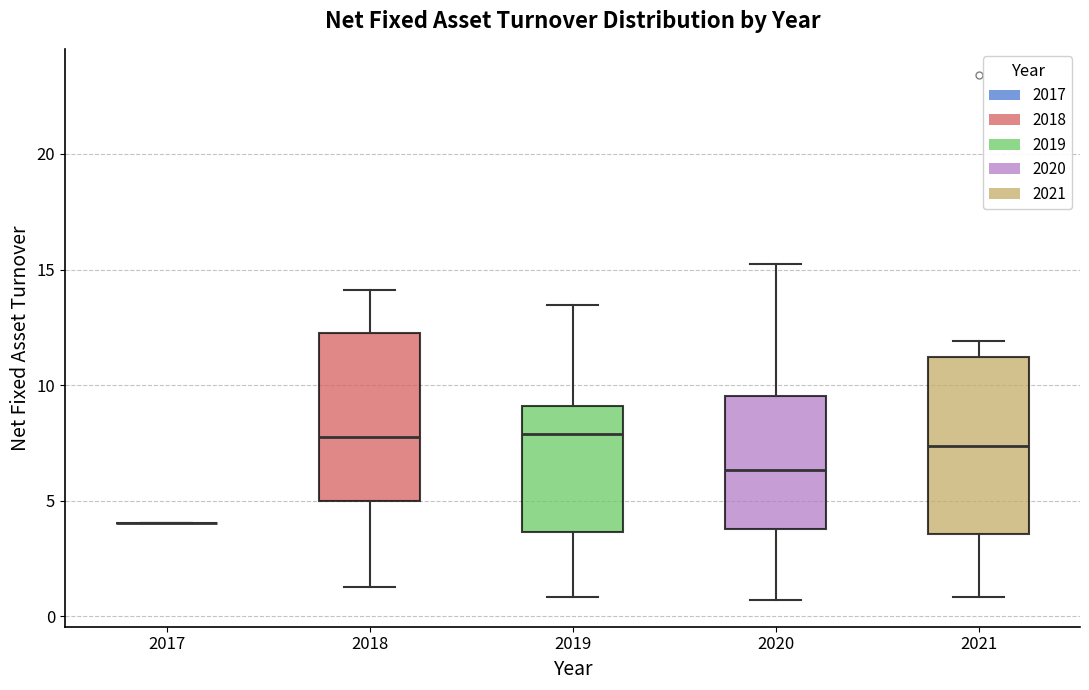

Reading left to right, transcribe this box plot: for each box, give where its median line is, the range the box spans, and where its two whiskers end, as read against the y-axis. The values are not printed on the chart, so give them approximately, as read against the axis.

2017: box collapsed to a line at 4.0, whiskers 4.0 to 4.0
2018: median 8.0, box 5.0 to 12.5, whiskers 1.5 to 14.0
2019: median 8.0, box 3.5 to 9.0, whiskers 1.0 to 13.5
2020: median 6.5, box 4.0 to 9.5, whiskers 0.5 to 15.0
2021: median 7.5, box 3.5 to 11.0, whiskers 1.0 to 12.0